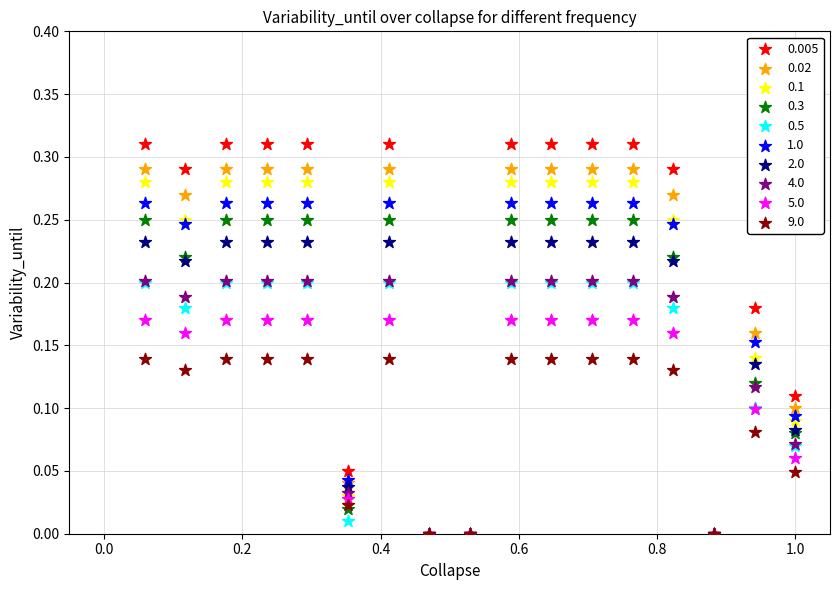

Which series contains the highest Y value?

0.005